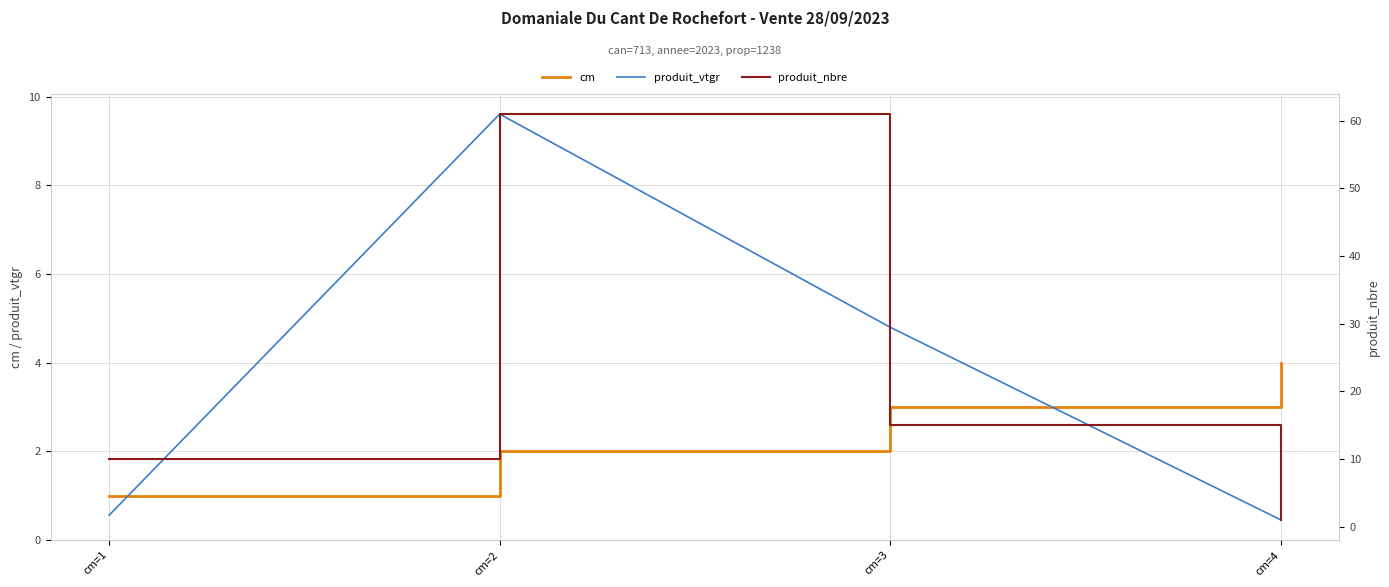

True or false: produit_vtgr and produit_nbre cross at least once.

False